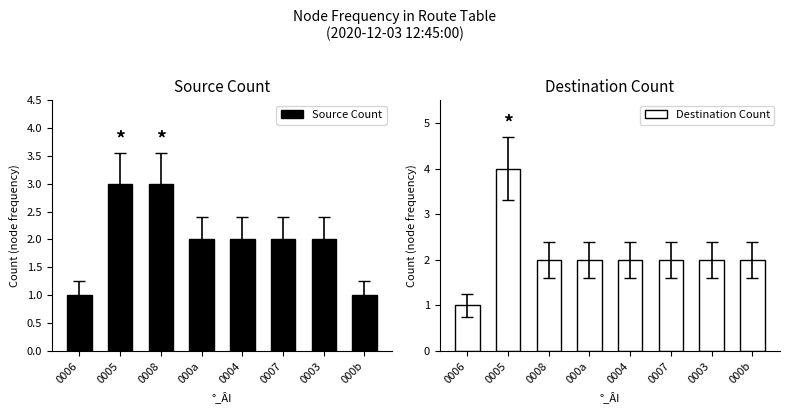

What is the minimum value shown in the chart?

1